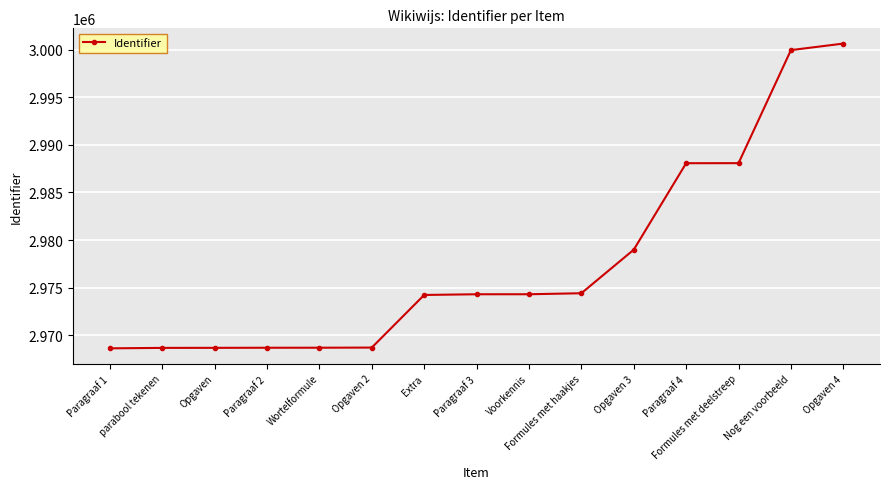

What is the value of the 2nd point from the left?

2968674